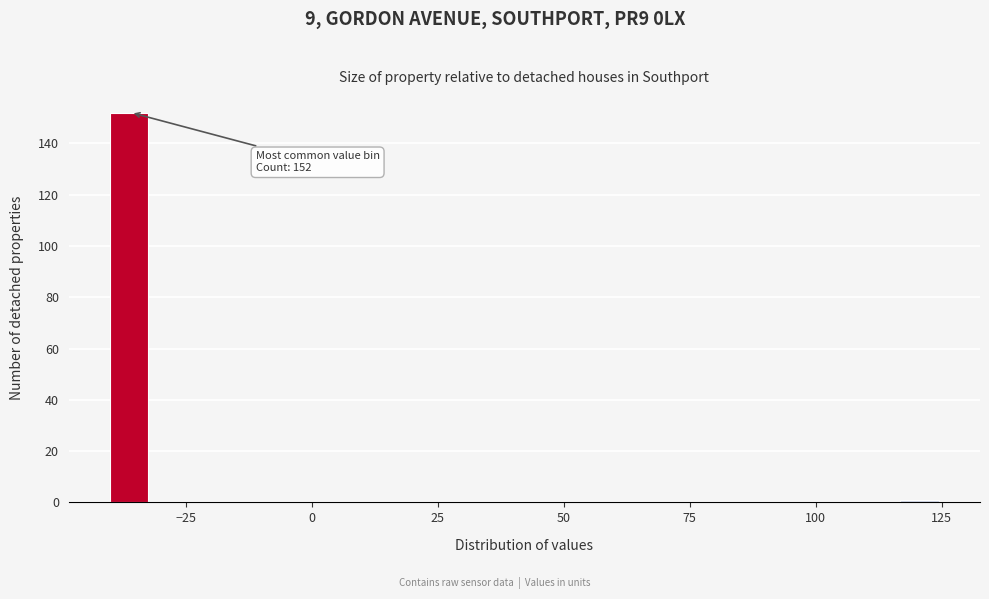

Read against the x-axis, roughly where is the centre of the tallest bar?

-35